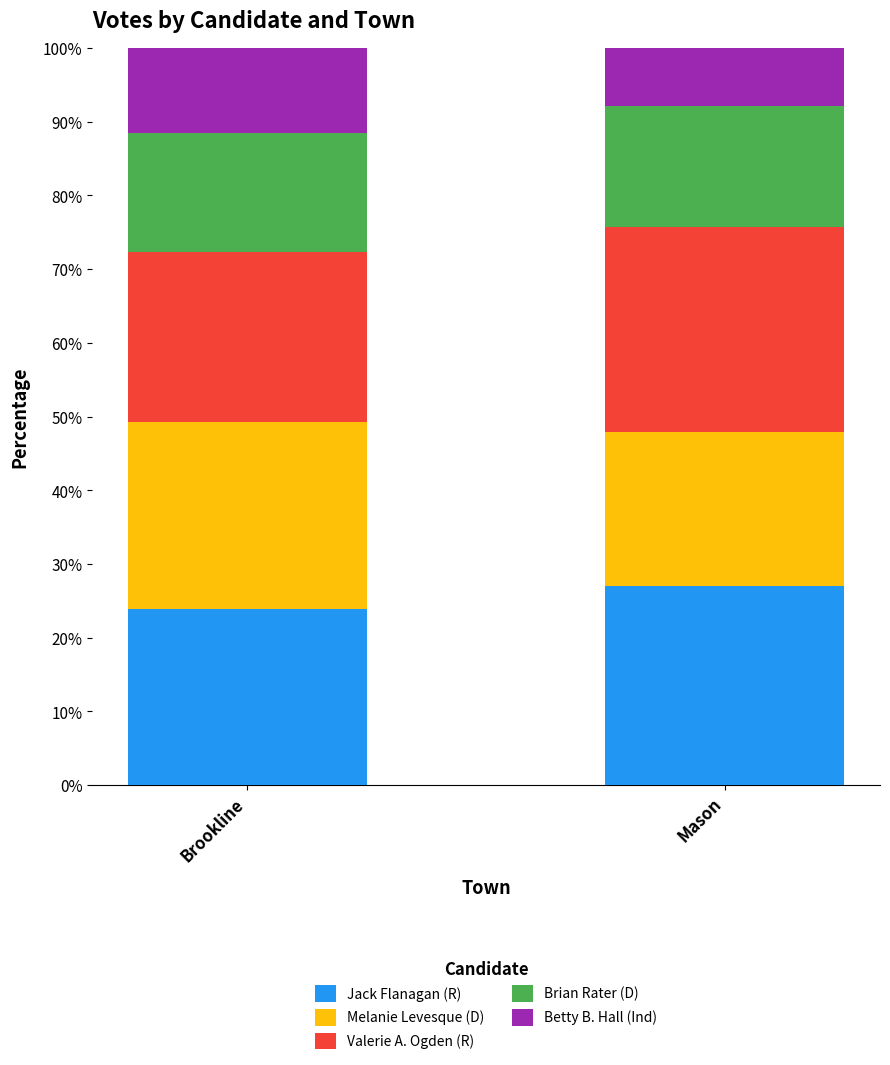

What is the approximate value of Jack Flanagan (R) at Mason?

27.0